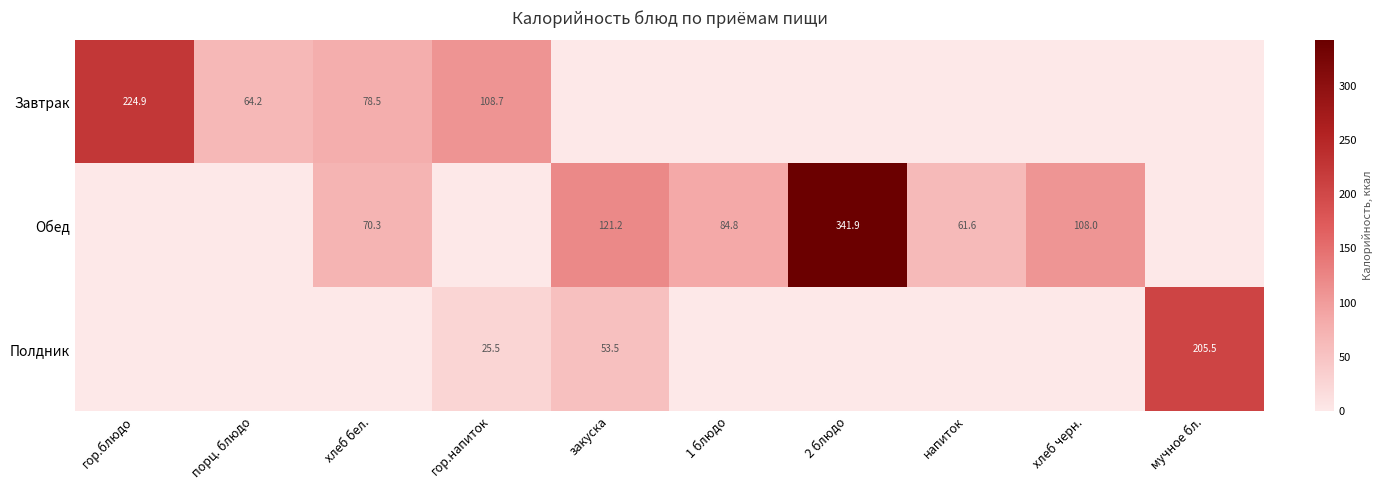

The Обед series shows 108.0 at хлеб черн.. True or false?

True